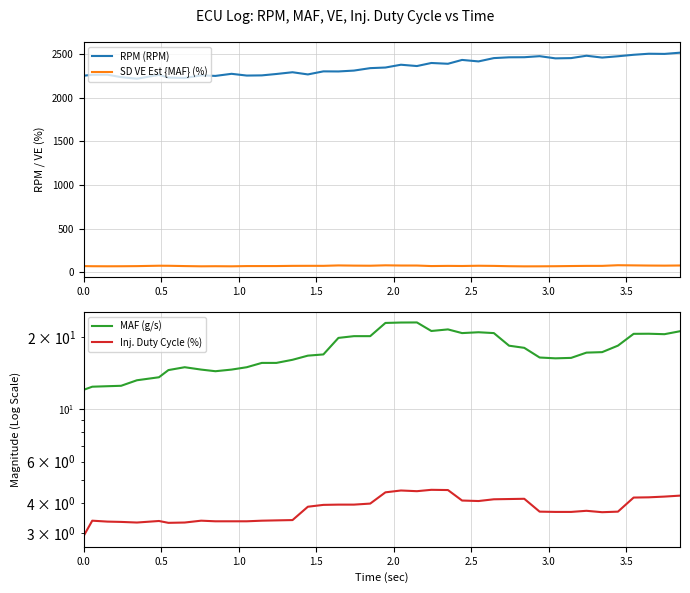

True or false: SD VE Est {MAF} (%) and RPM (RPM) intersect in this chart.

False